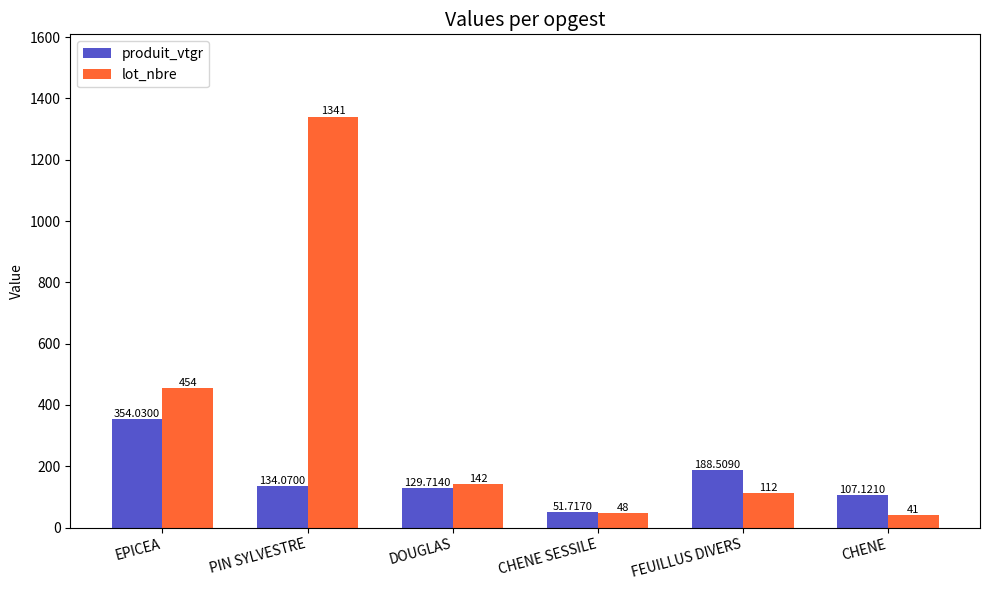

At which category is the sum across all series the highest?

PIN SYLVESTRE